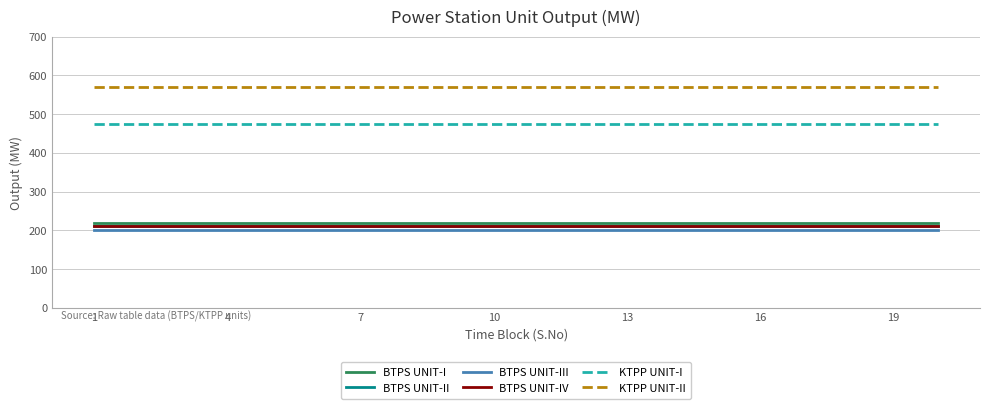

How many lines are shown in the chart?

6